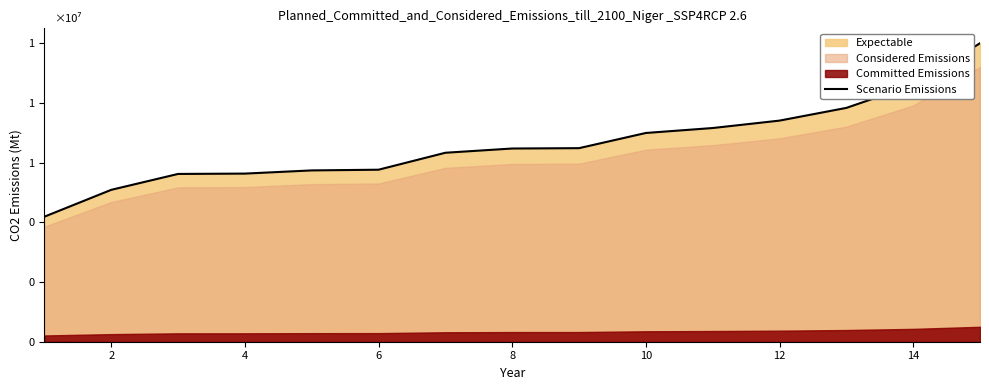

What is the value of the 5th point from the left?

5739645.0